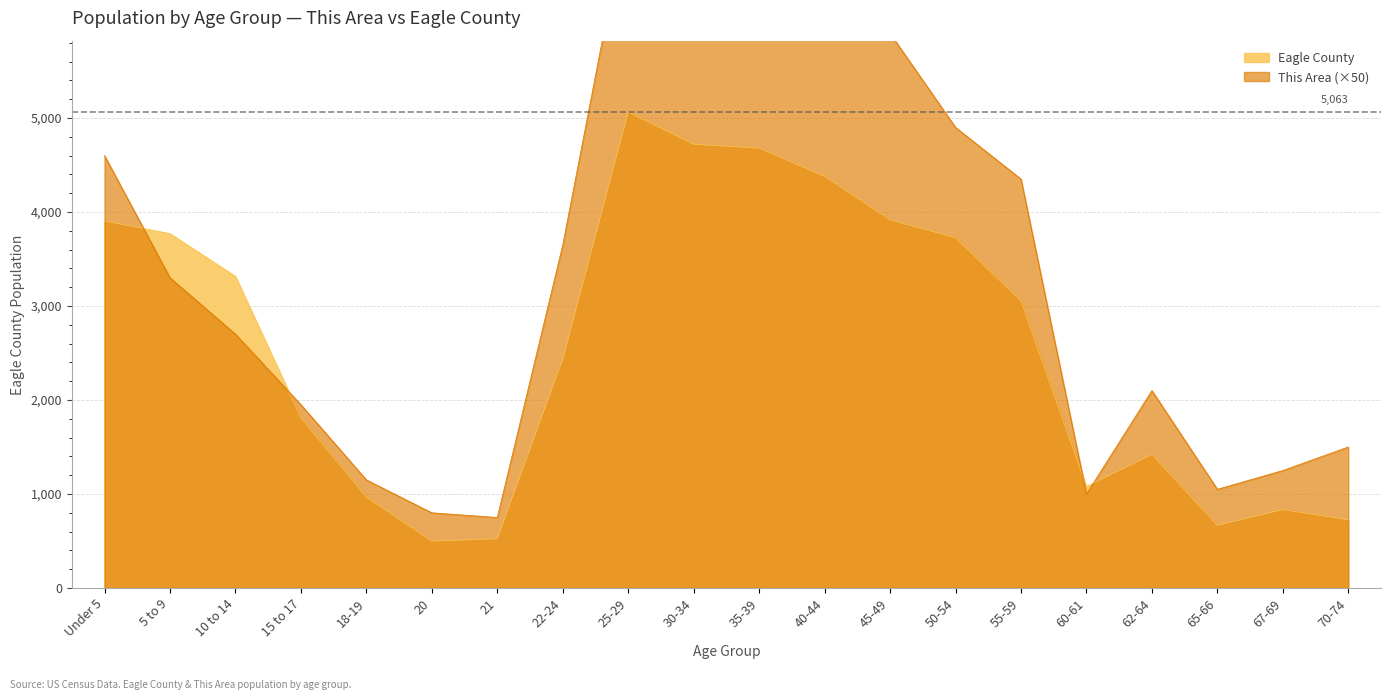

The value of This Area at 20 is 800. True or false?

True